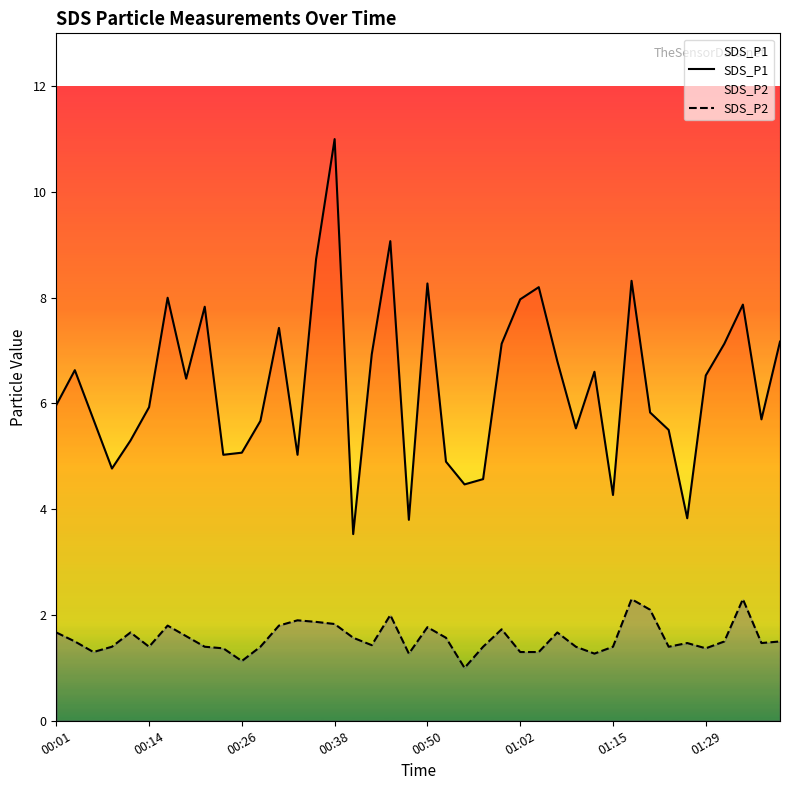

List the series in order of their overall mean, highest first.

SDS_P1, SDS_P2